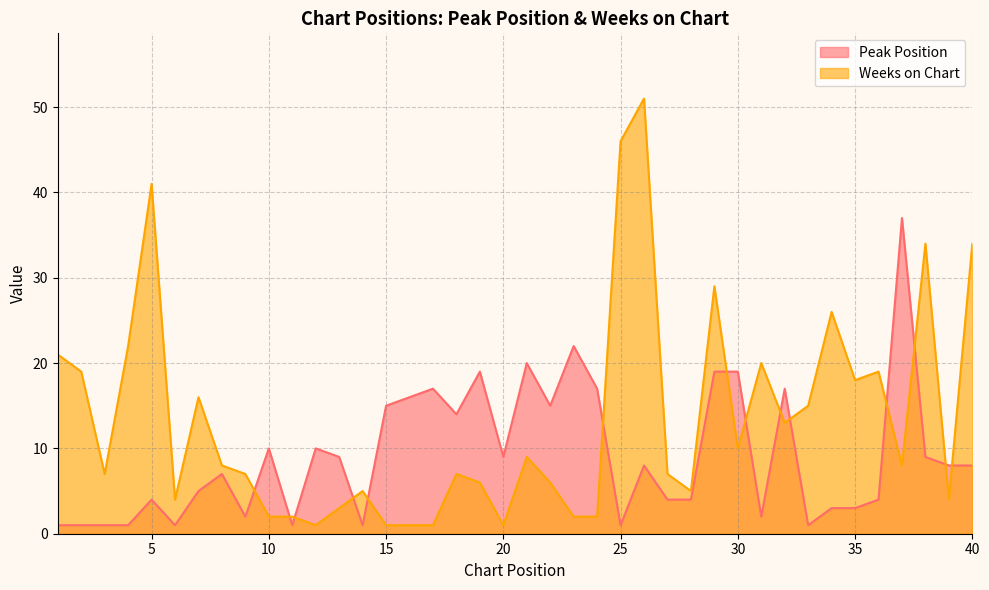

Is it true that Weeks on Chart equals 6 at 39?

False